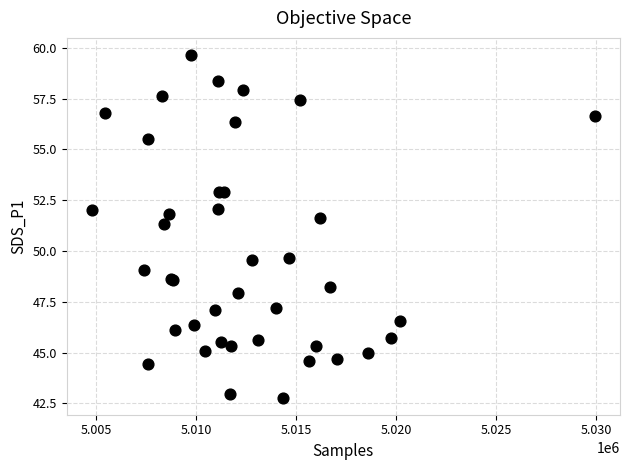

What Y value in the scatter plot is closest to 51?

51.3